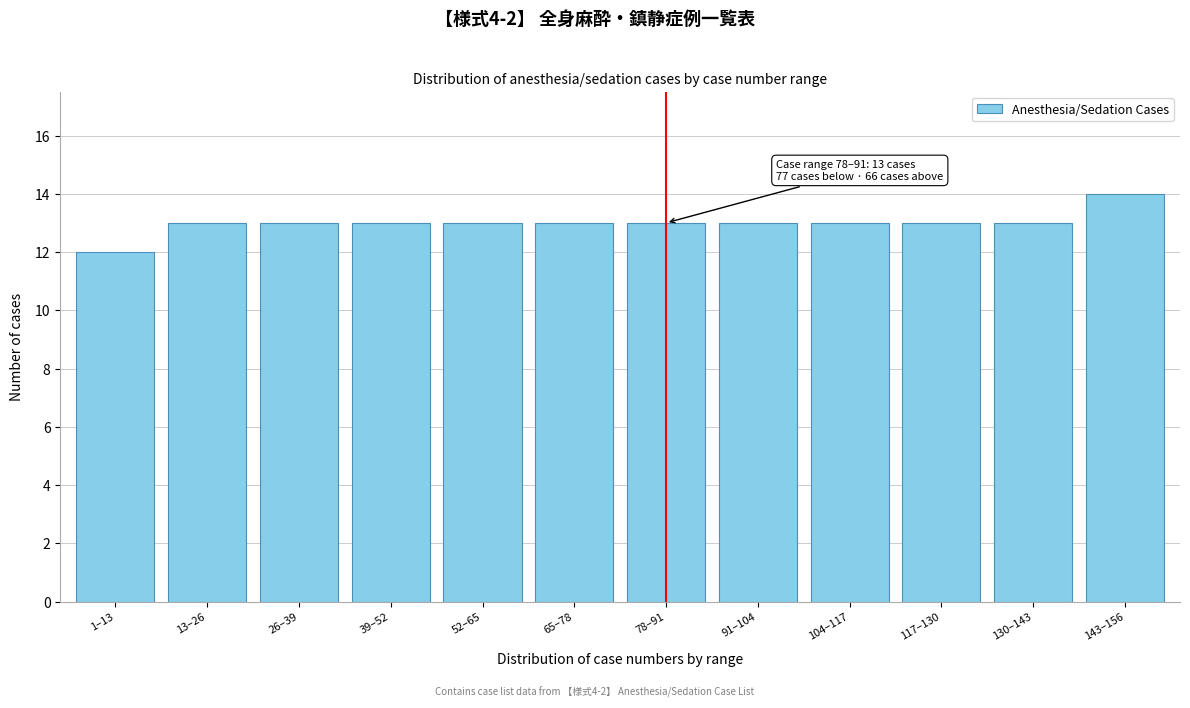

Reading left to right, extract all data points from this chart.

12	13	13	13	13	13	13	13	13	13	13	14